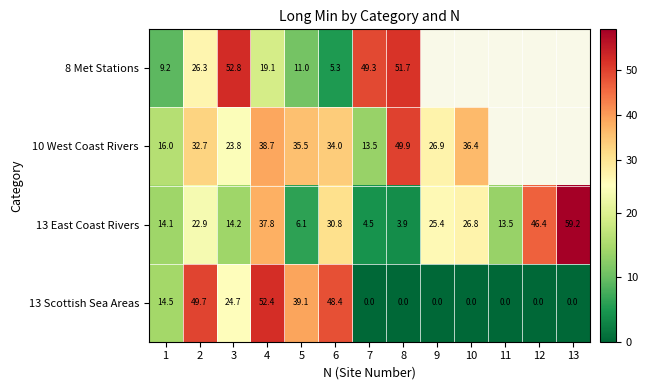

Is the value of 10 West Coast Rivers at 7 greater than the value of 13 East Coast Rivers at 7?

Yes